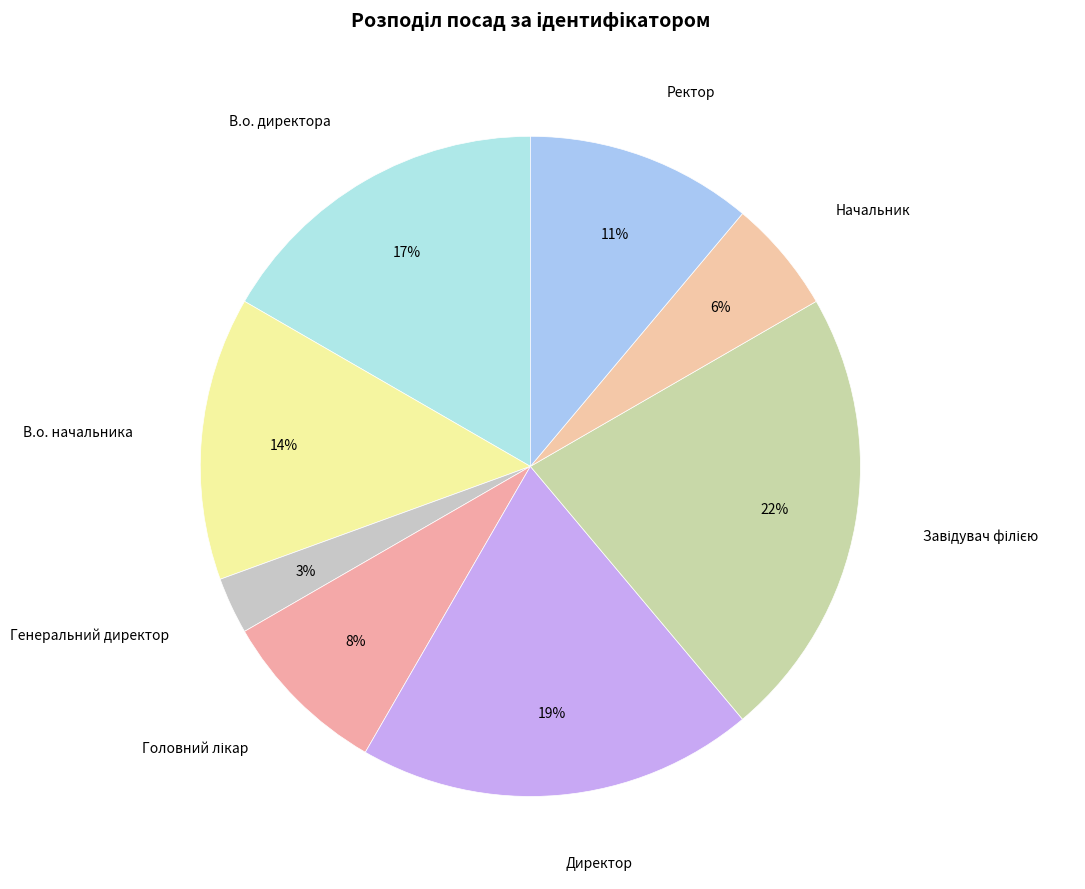

What is the ratio of the value at Ректор to the value at В.о. начальника?

0.8